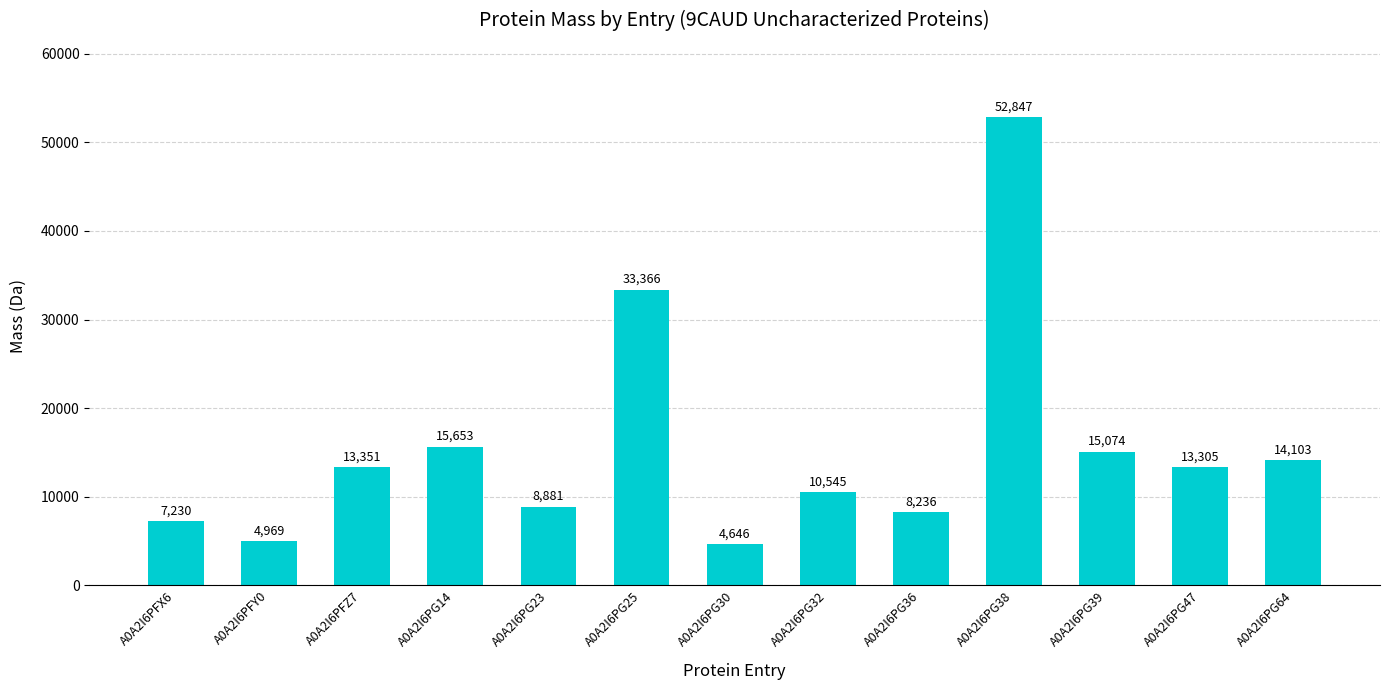

What is the greatest value displayed?

52846.6